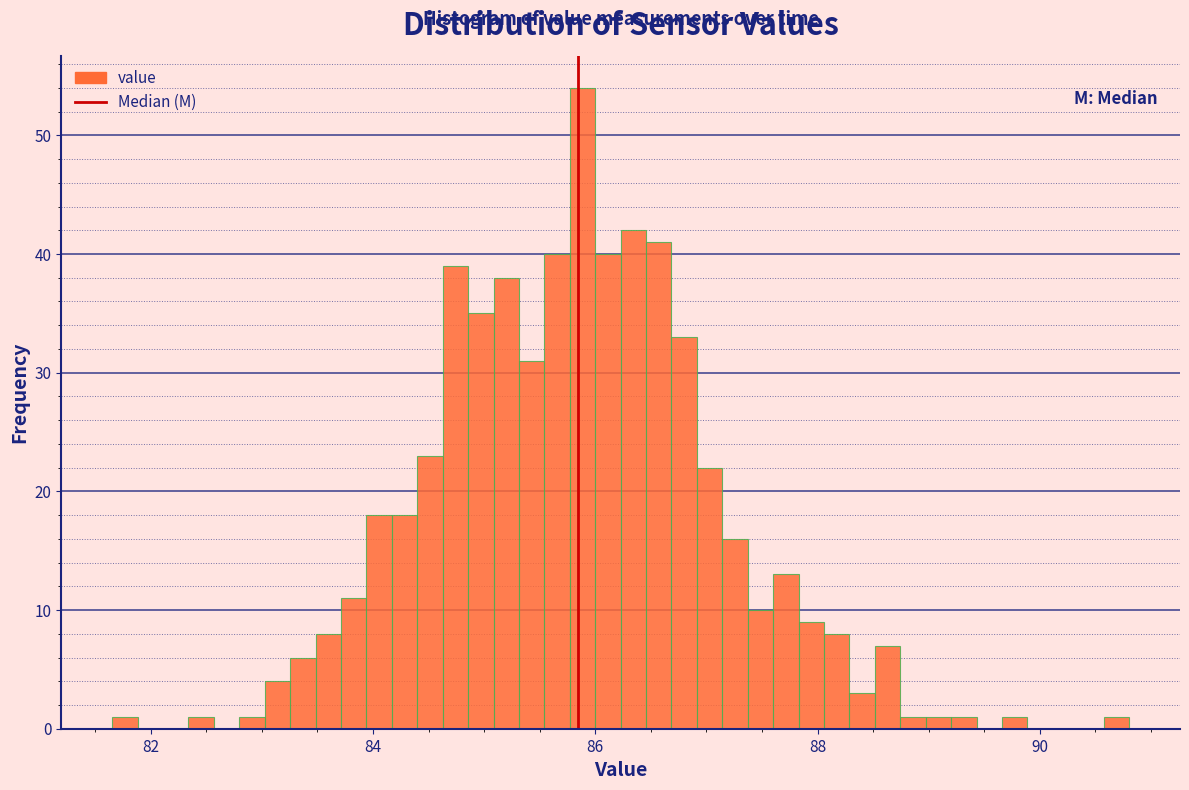

Around what value on the x-axis is the tallest bar? Give the approximate position of its centre, as read against the axis.

85.8